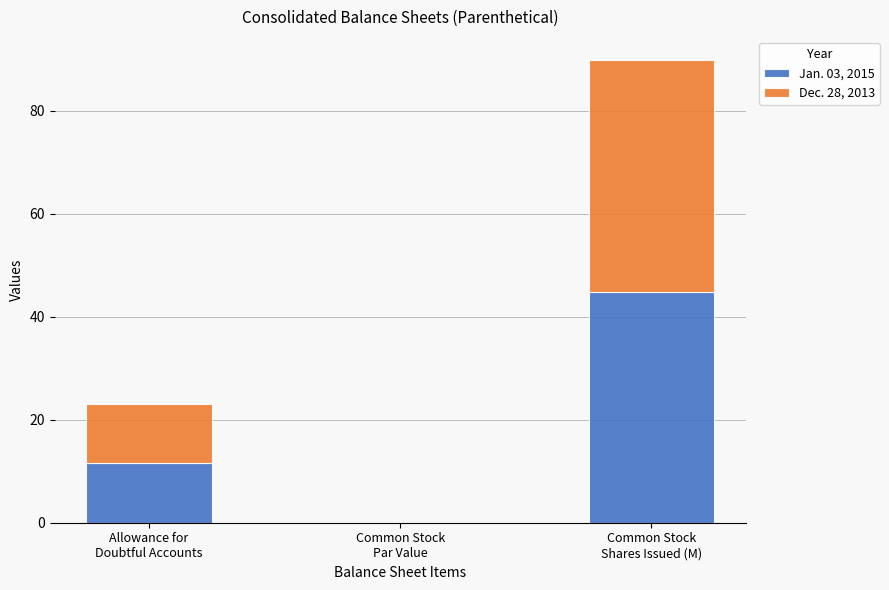

What is the difference between the Jan. 03, 2015 values at Common Stock
Par Value and Common Stock
Shares Issued (M)?

44.7